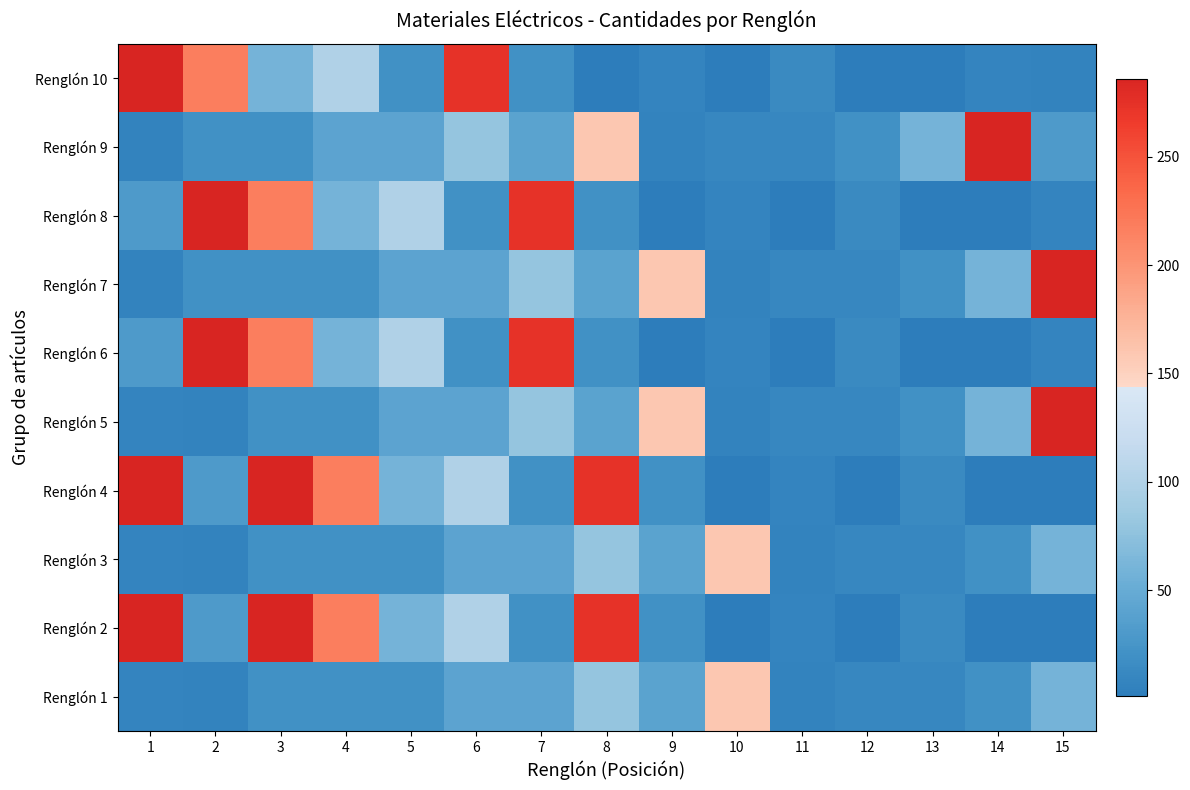

At 6, list the series in order from smallest to largest.

Renglón 6, Renglón 8, Renglón 1, Renglón 3, Renglón 5, Renglón 7, Renglón 9, Renglón 2, Renglón 4, Renglón 10